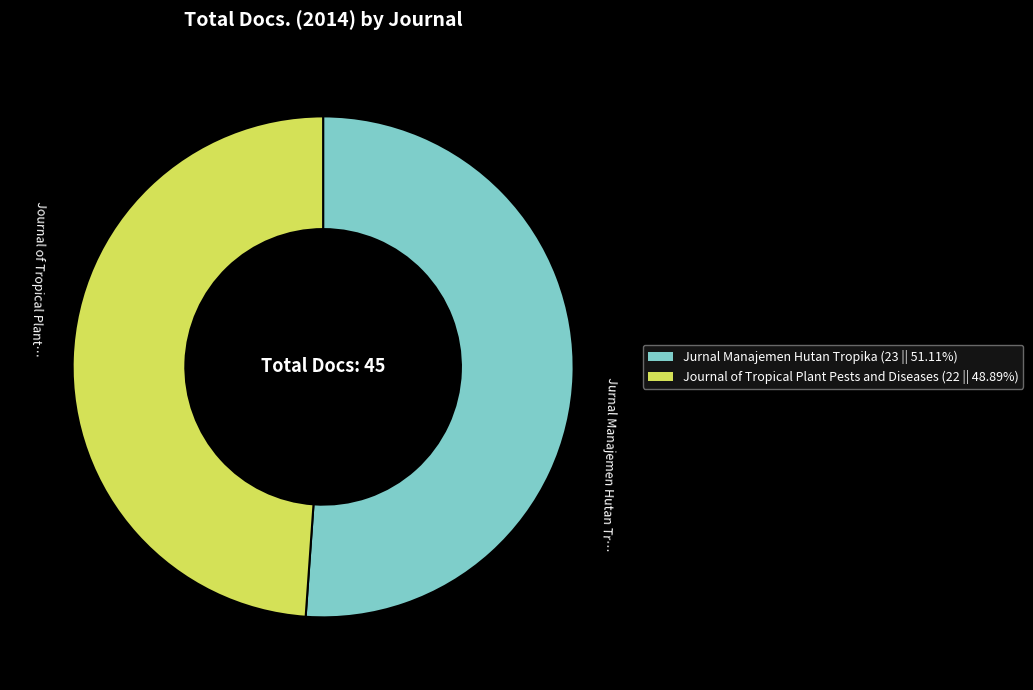

How many slices are in this pie chart?

2